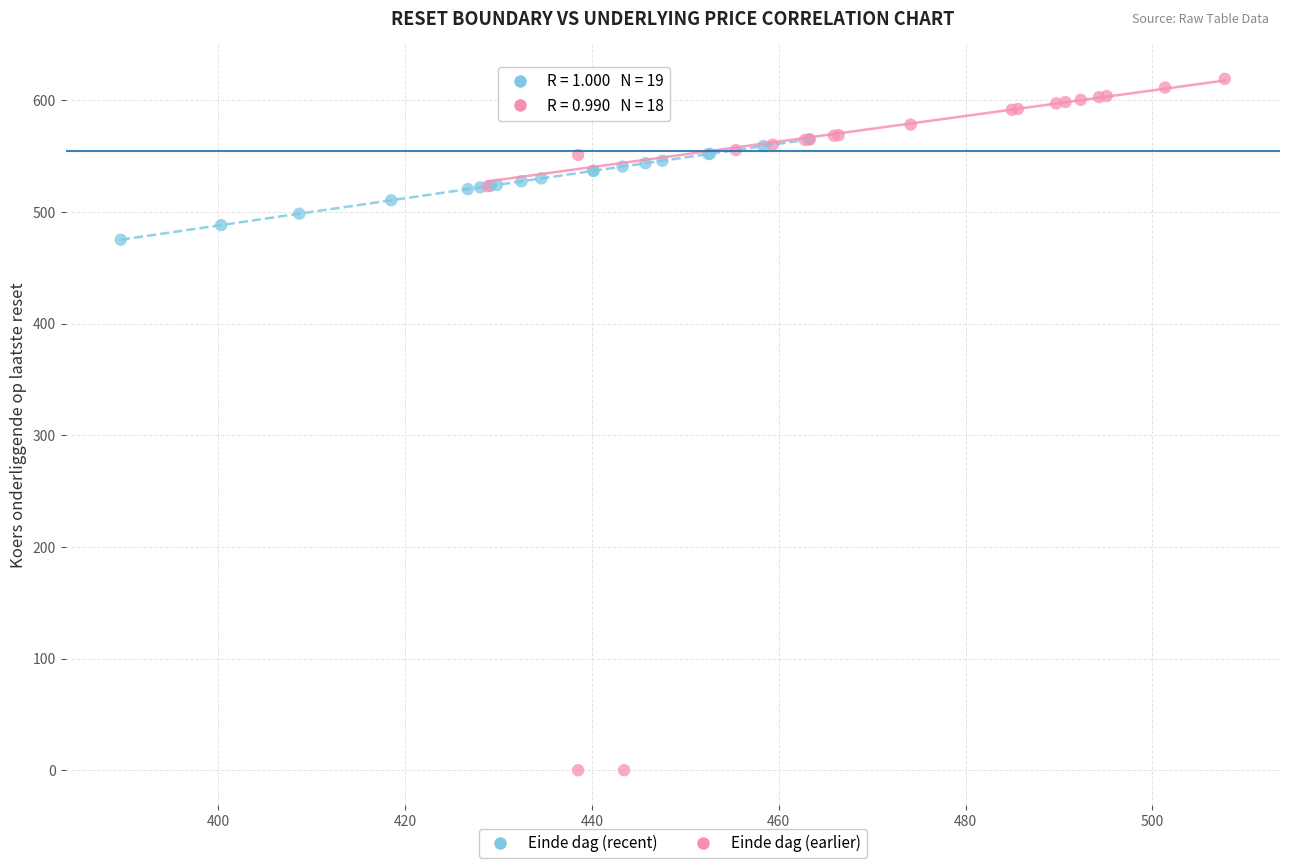

Which series reaches the maximum Y coordinate?

Einde dag (earlier)